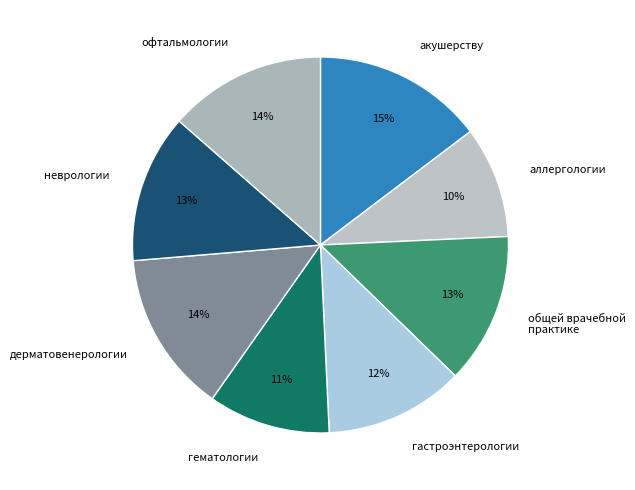

To the nearest percent, what is the average slice percentage?

12%